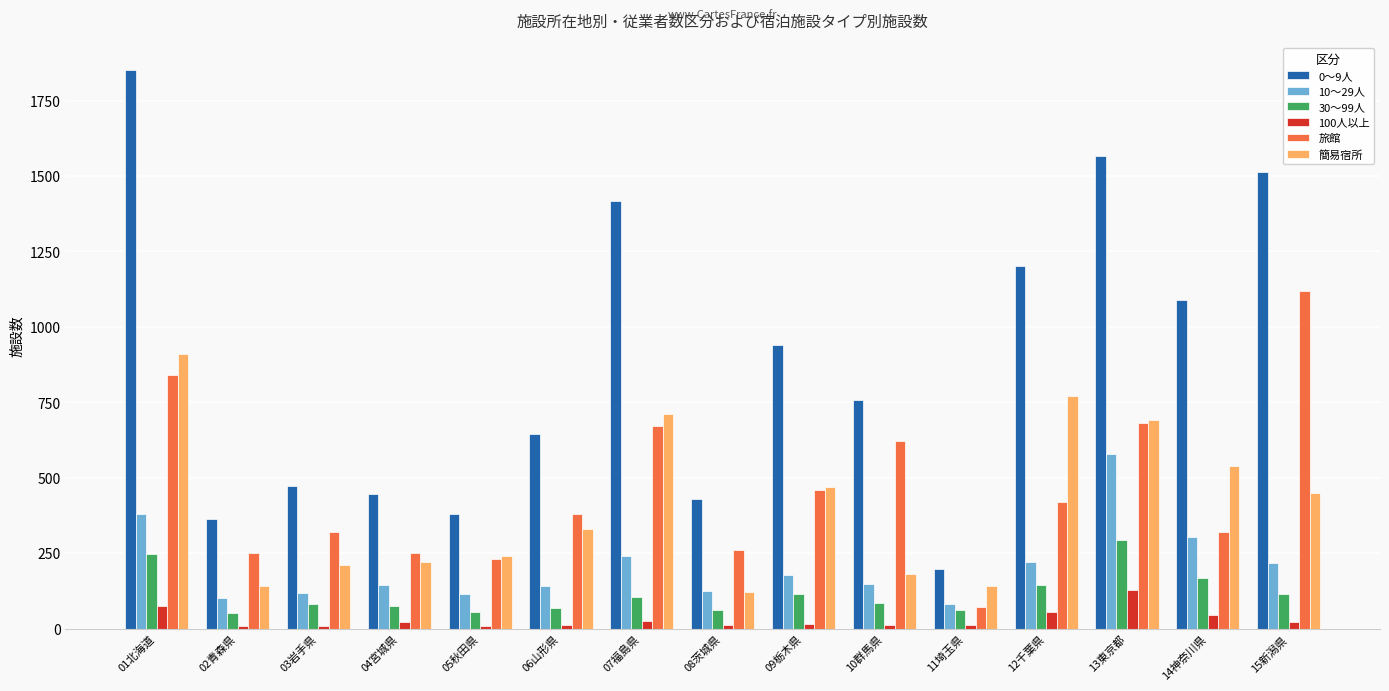

At how many categories does at least one series exceed 1490?

3